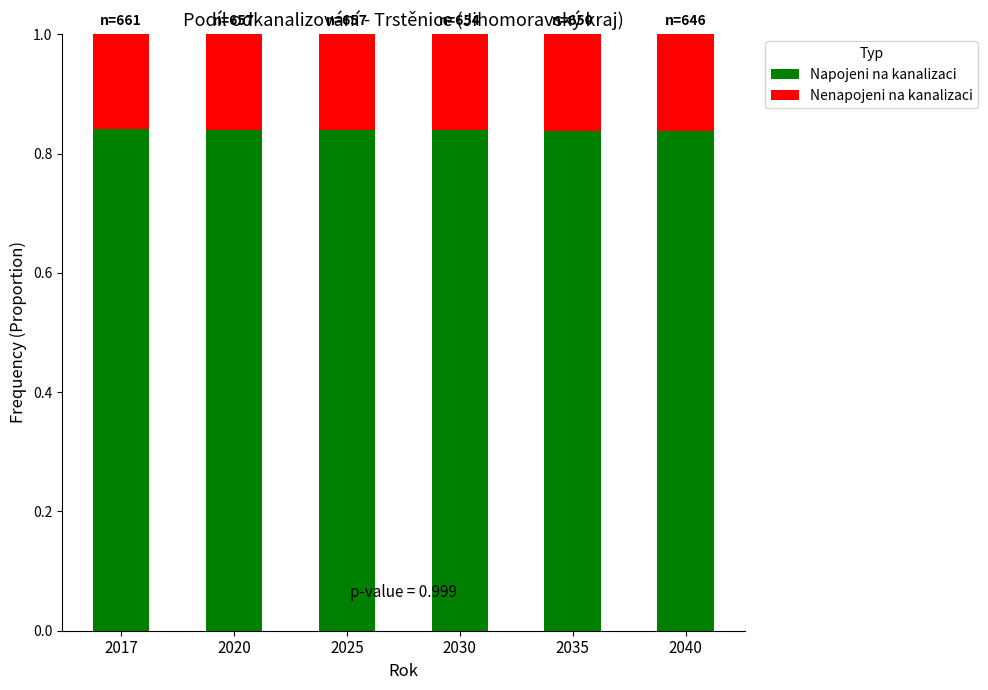

What is the total value across all series at 2020?

1.0